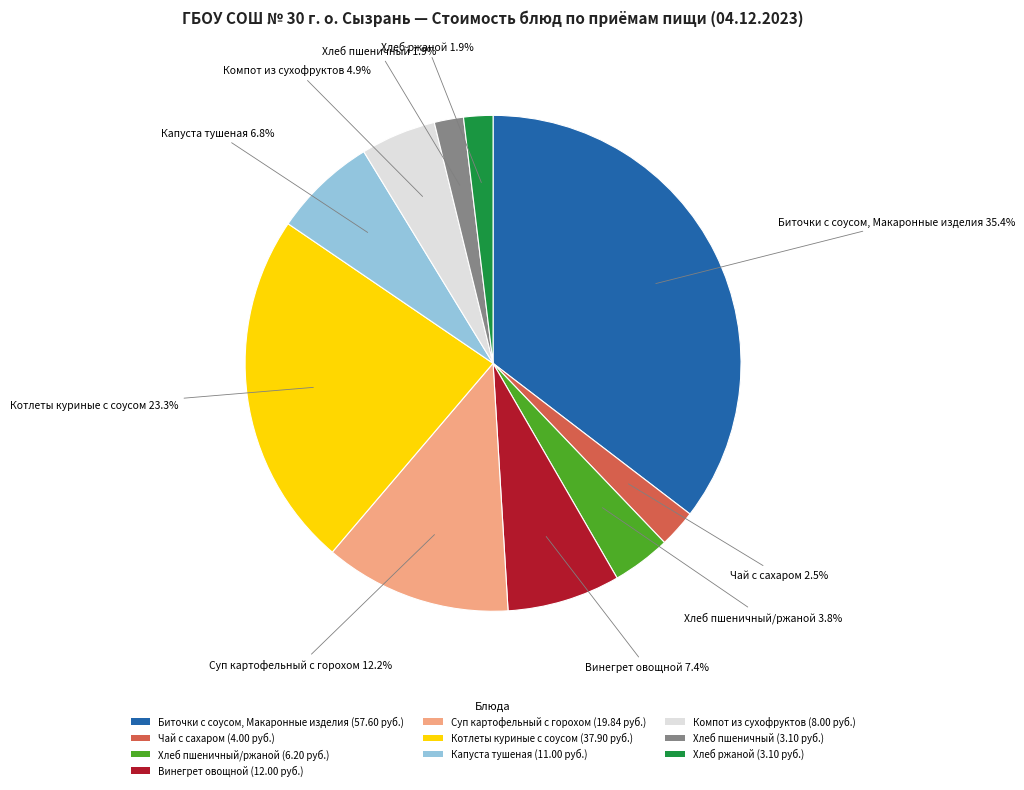

How much of the chart is everything except Хлеб пшеничный (3.10 руб.)?

98.1%